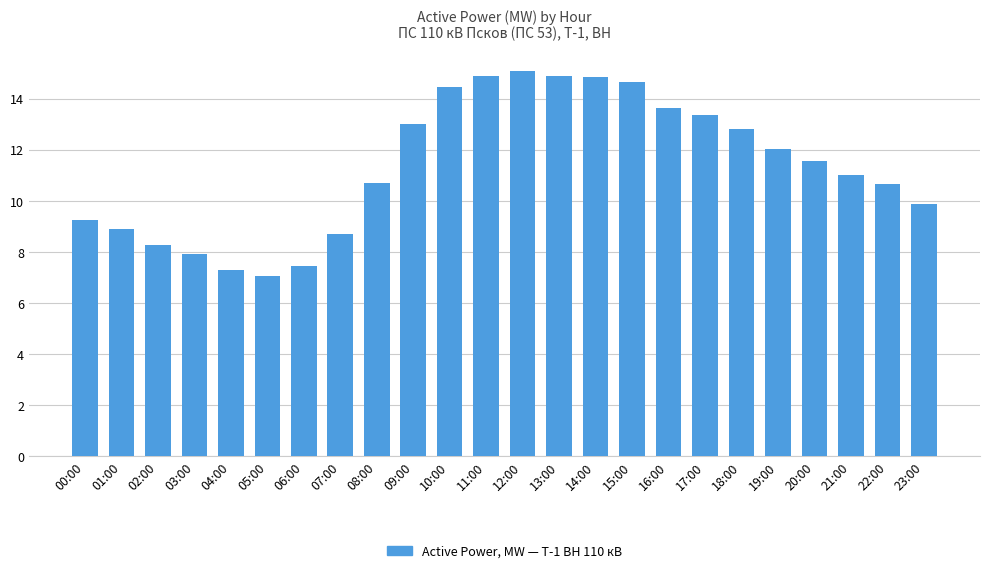

The chart shows a value of 9.9 at 23:00. True or false?

True